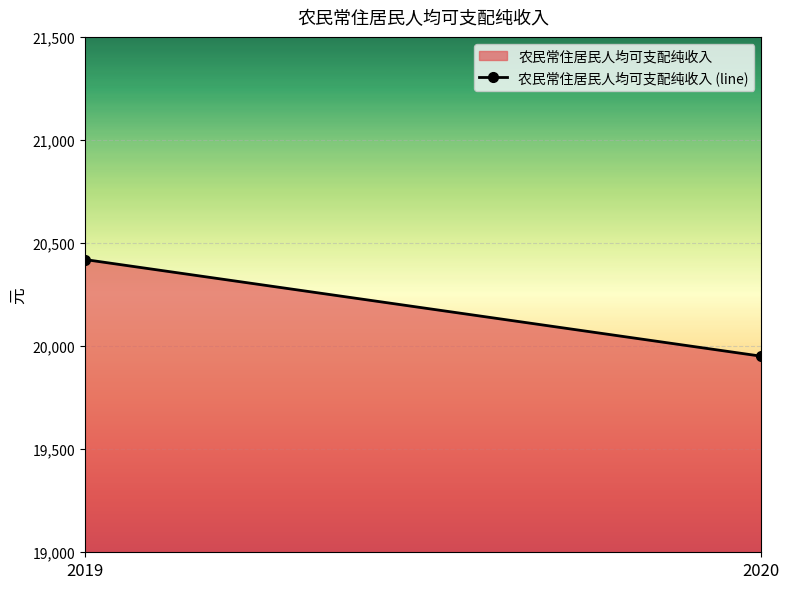

Is it true that the value at 2020 is 19951?

True